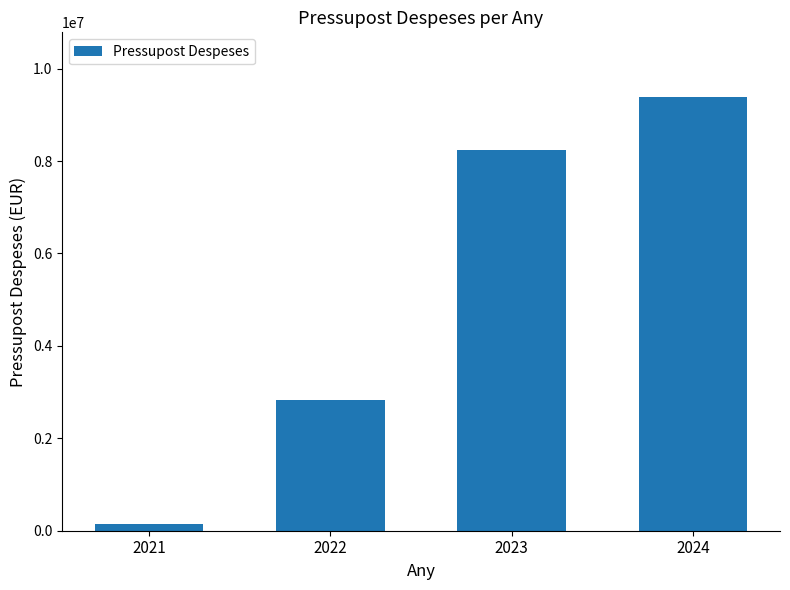

Rank the categories by value from lowest to highest.

2021, 2022, 2023, 2024